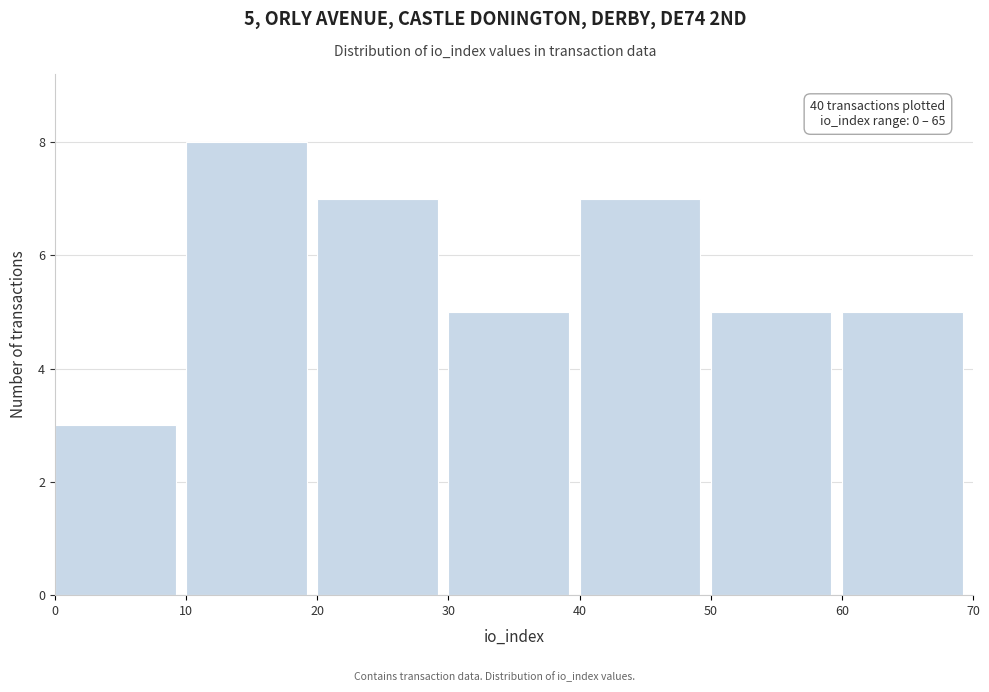

Over which range of the x-axis is the bar tallest?

10 to 20